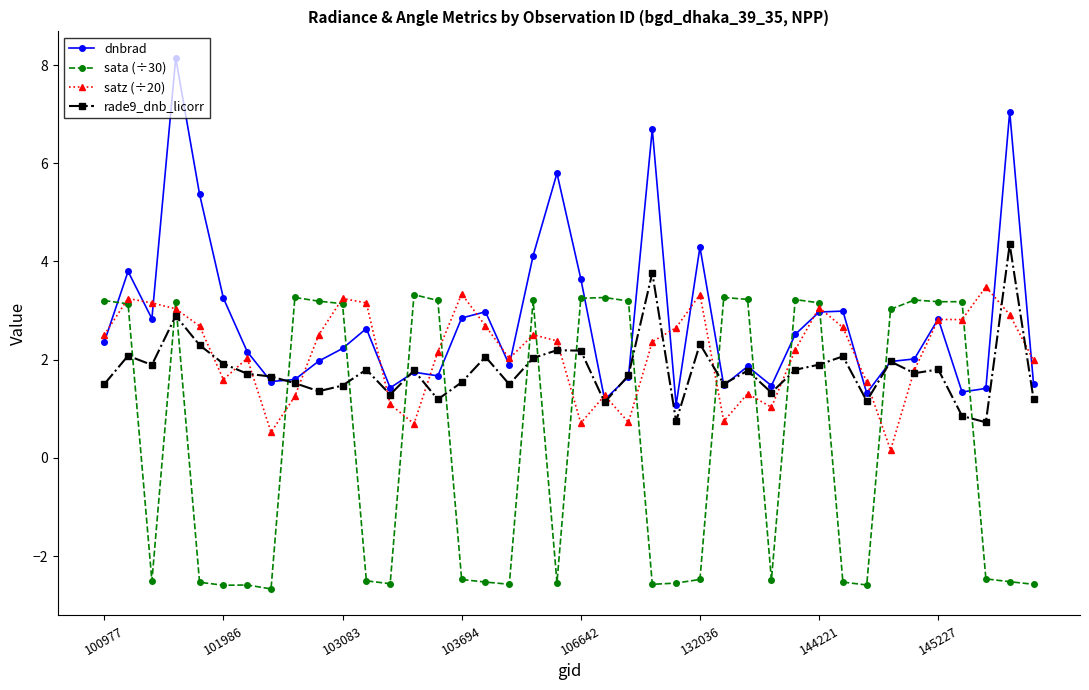

How many values in the rade9_dnb_licorr series are below 1?

3